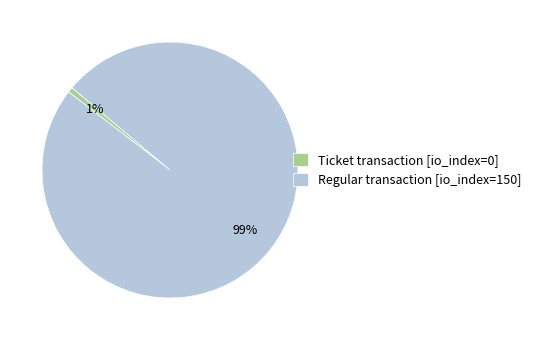

To the nearest percent, what is the combined percentage of Ticket transaction [io_index=0] and Regular transaction [io_index=150]?

100%